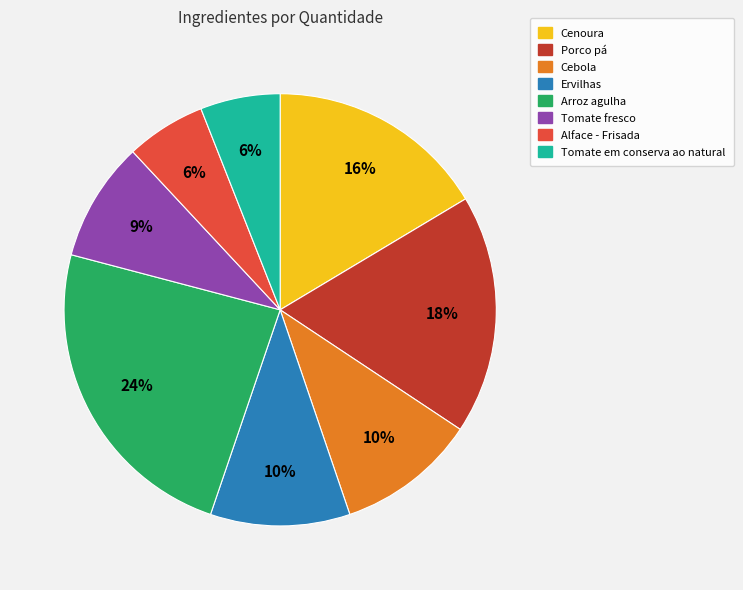

Combined, do Tomate em conserva ao natural and Cebola account for over 50%?

No